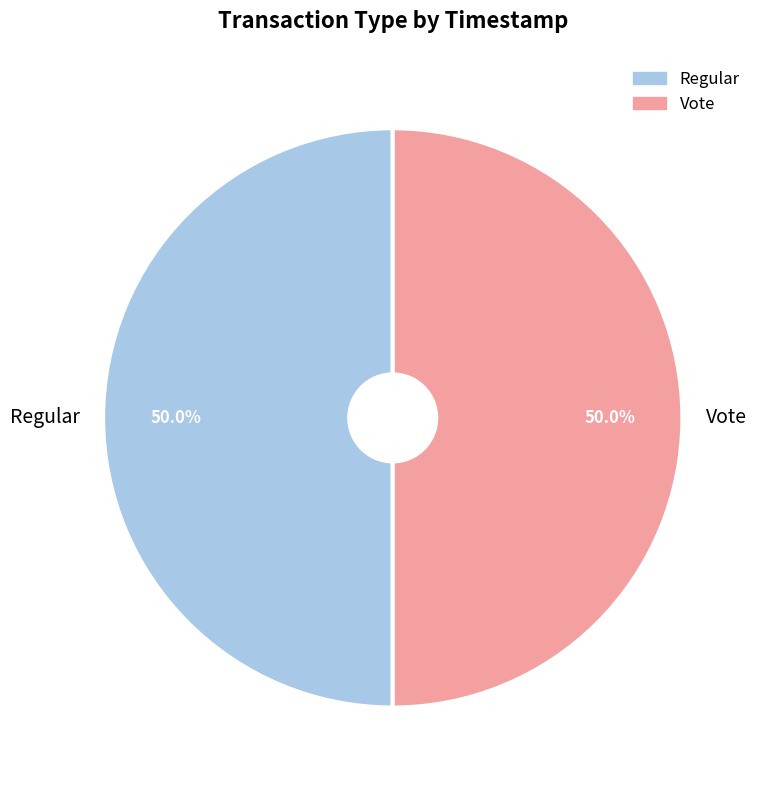

To the nearest percent, what portion does Vote represent?

50%